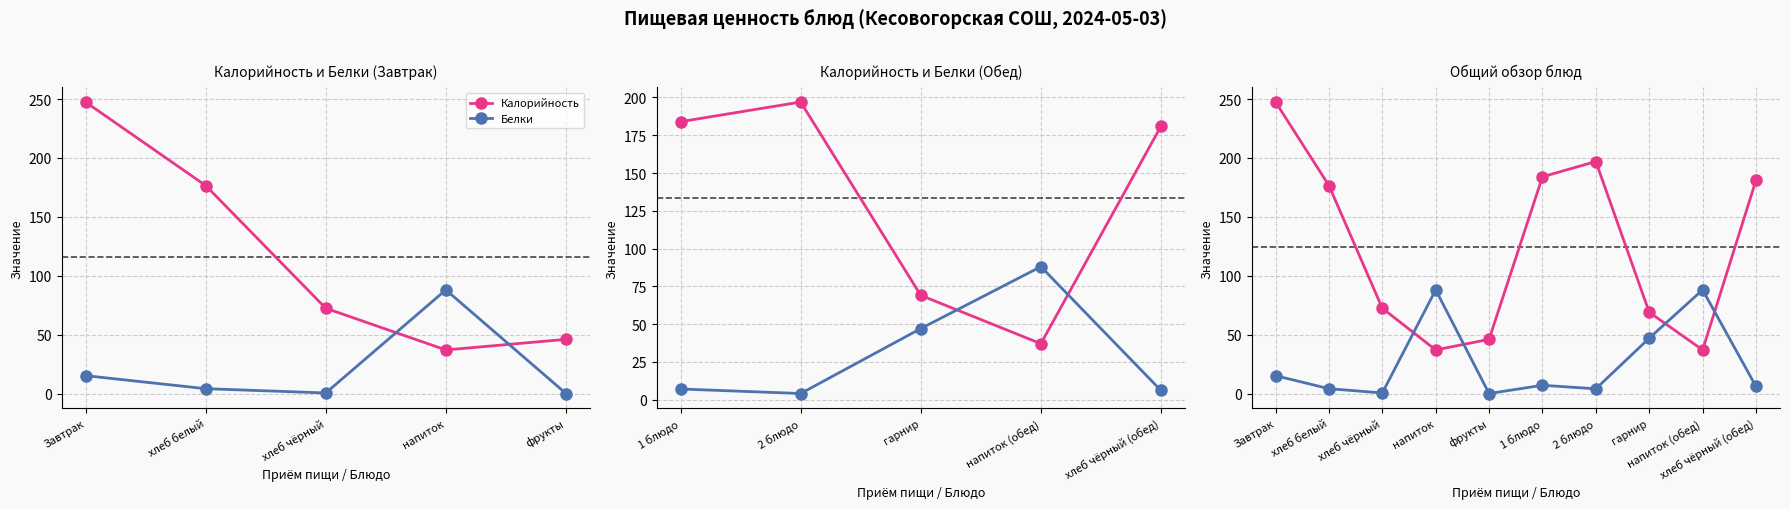

True or false: Калорийность has a value of 22.1 at напиток (обед).

False